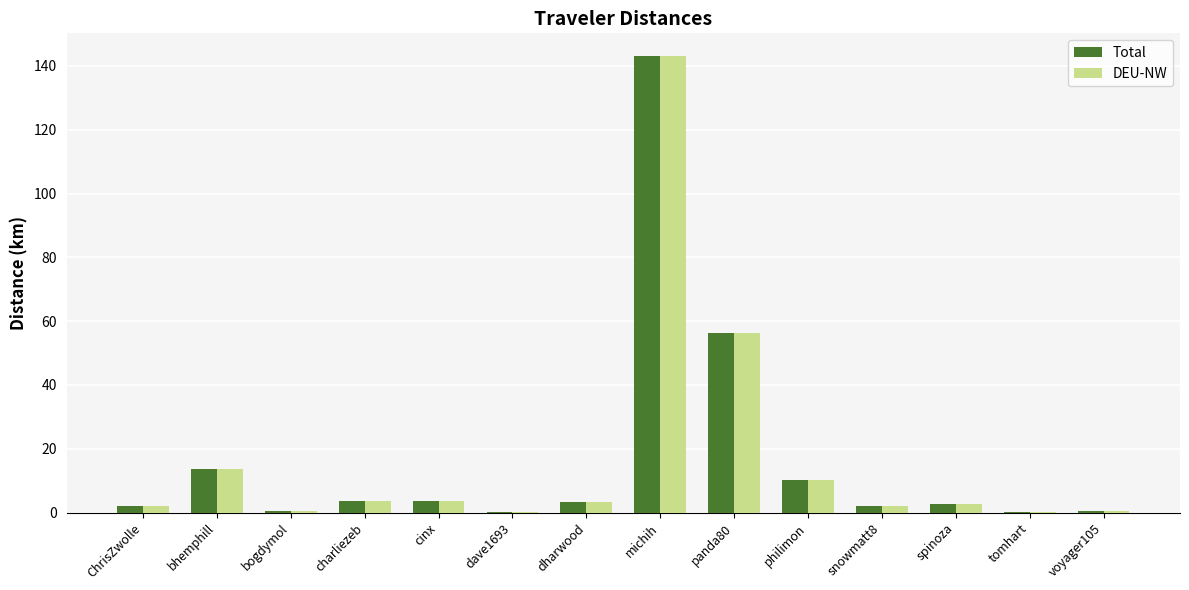

Is the value of Total at panda80 greater than the value of DEU-NW at tomhart?

Yes